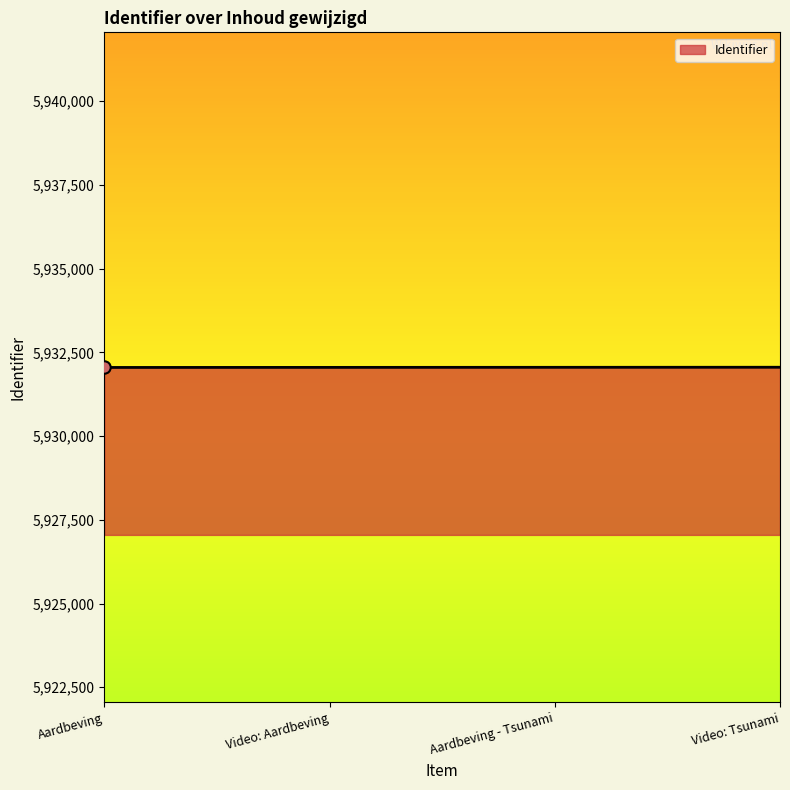

Is it true that the value at Video: Aardbeving is 5932051?

True